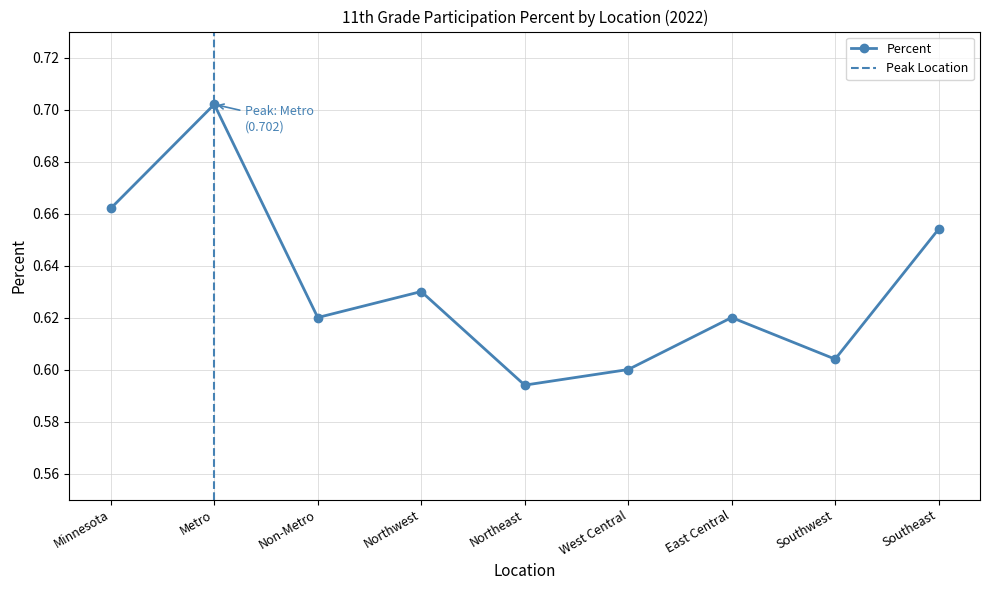

What is the value of the 7th point from the left?

0.6